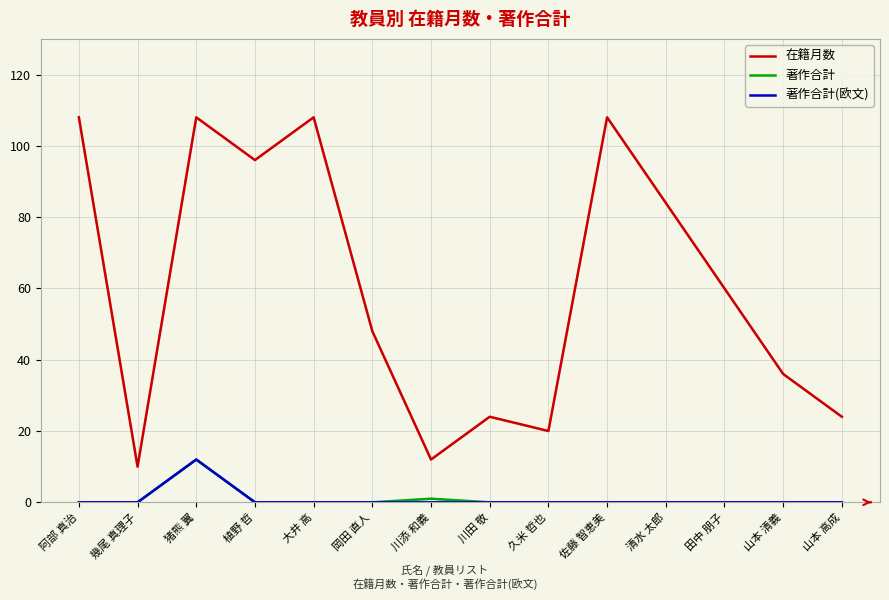

True or false: 在籍月数 has a value of 20 at 久米 哲也.

True